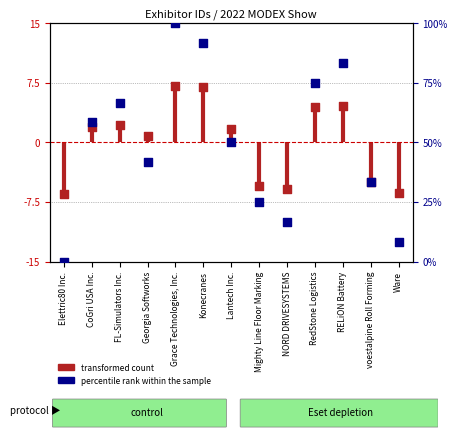

What is the change in value from Grace Technologies, Inc. to Konecranes?

-0.2